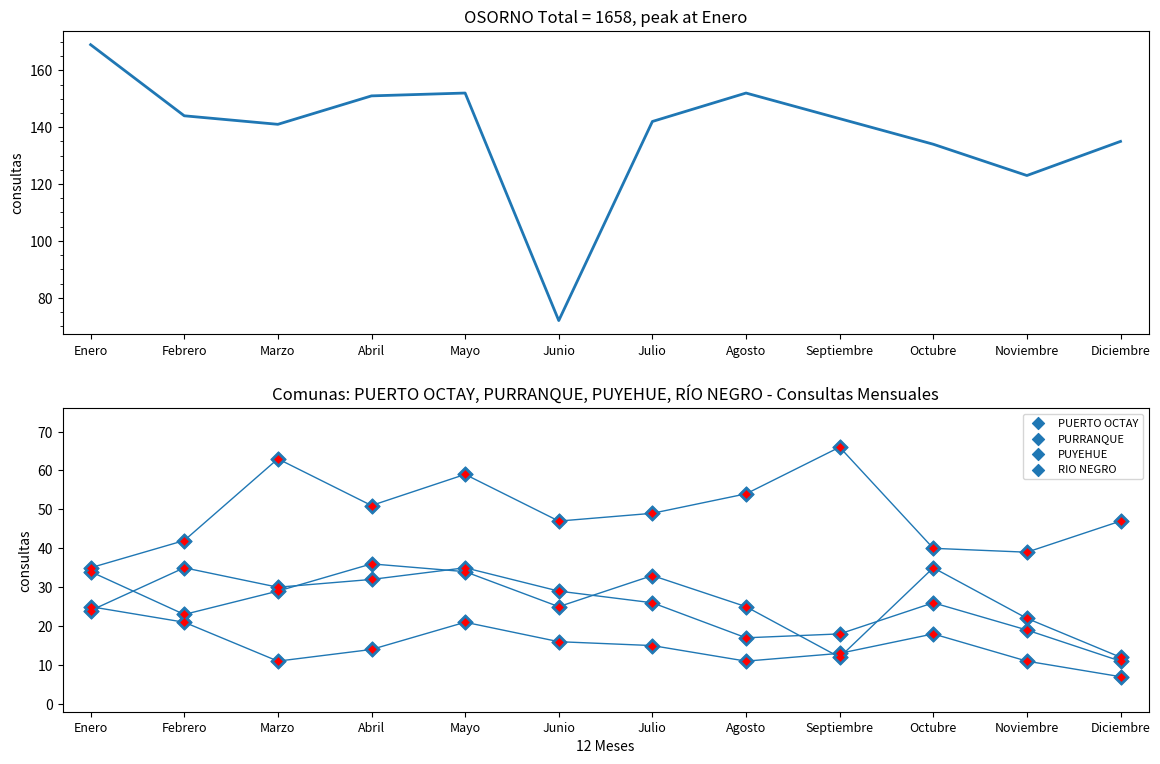

At which category is the sum across all series the highest?

Mayo